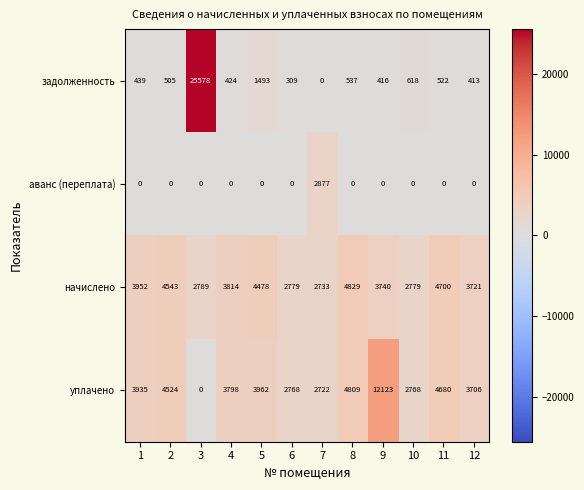

What is the sum of the начислено values at 8 and 5?

9307